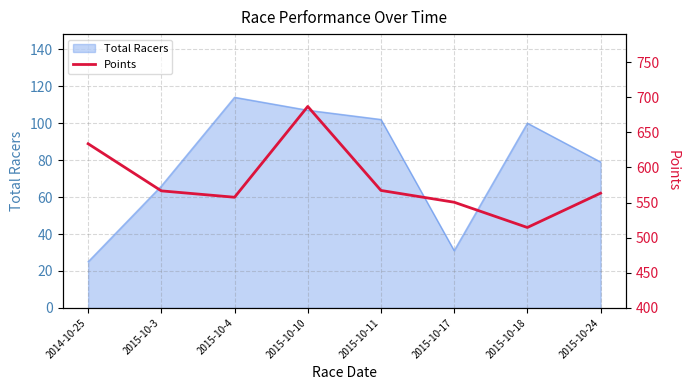

At which category does the data reach its first local peak?

2015-10-10